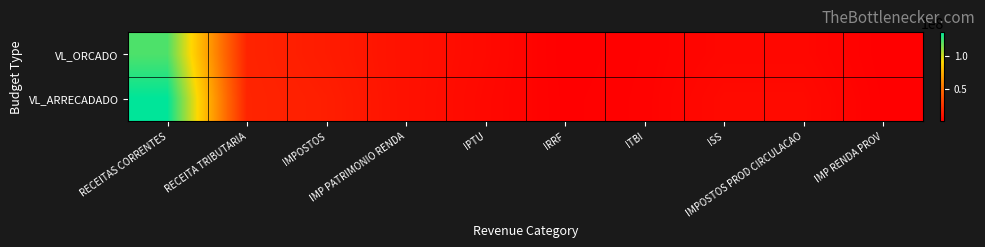

At which category does the chart reach its minimum across all series?

IRRF